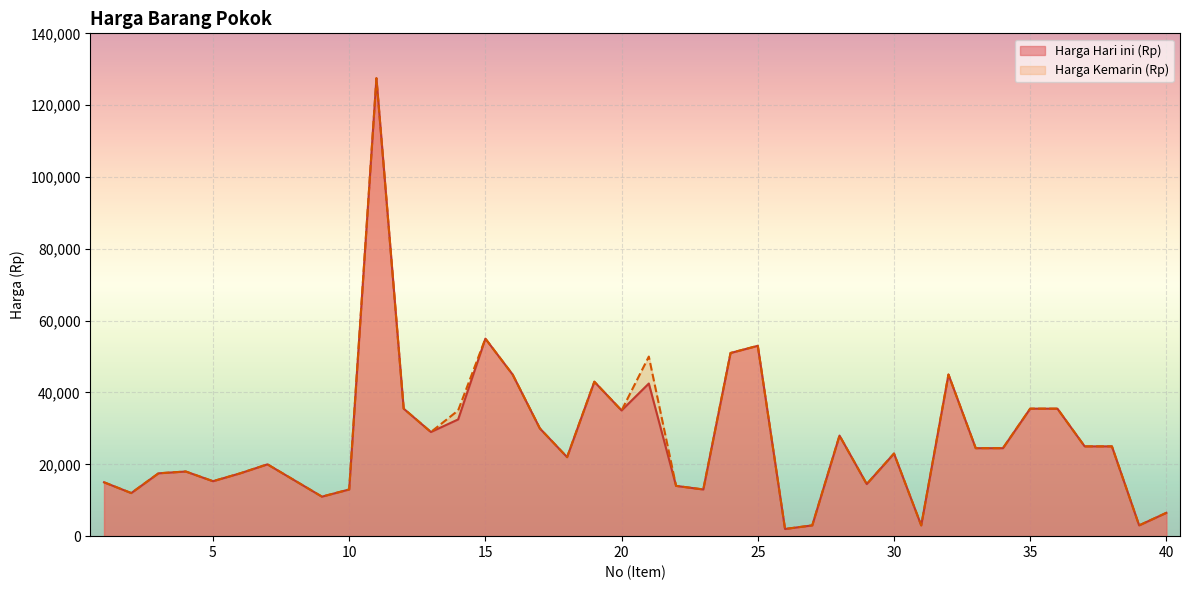

How many values in the Harga Hari ini (Rp) series are below 24500?

20